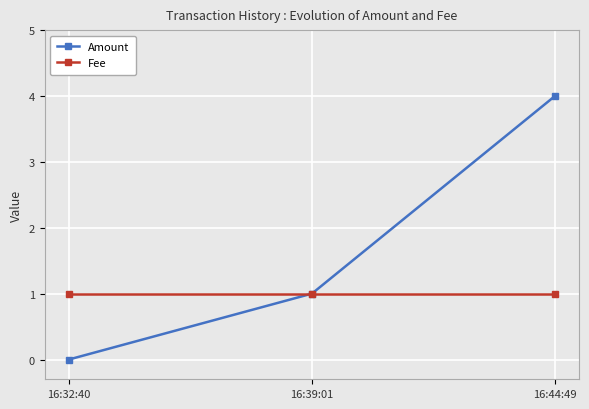

What is the maximum value shown in the chart?

4